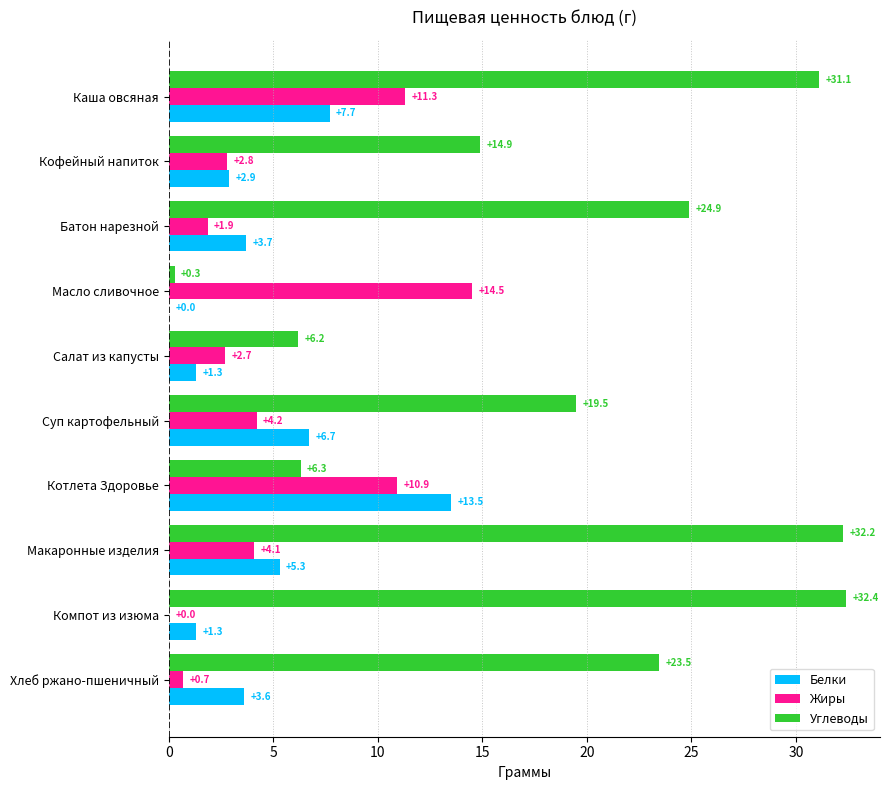

Which series has the largest range (max minus min)?

Углеводы